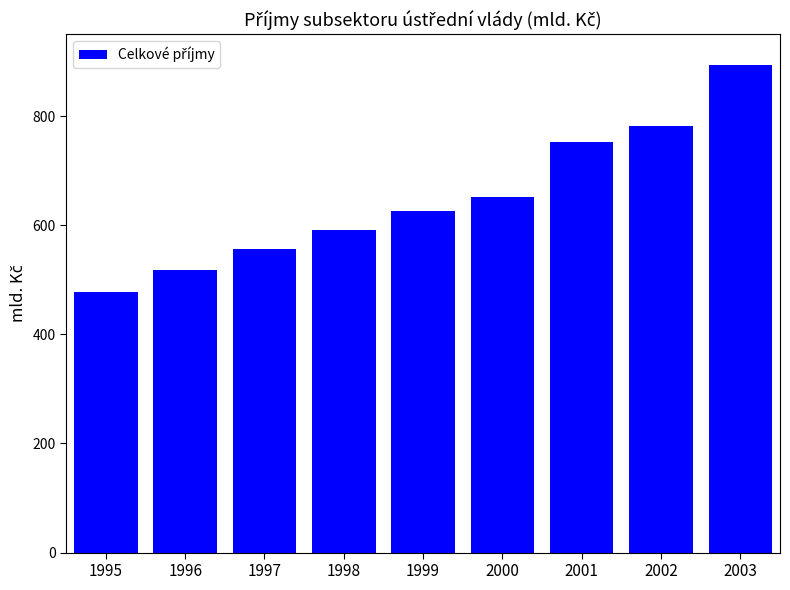

What is the minimum value shown in the chart?

476.7